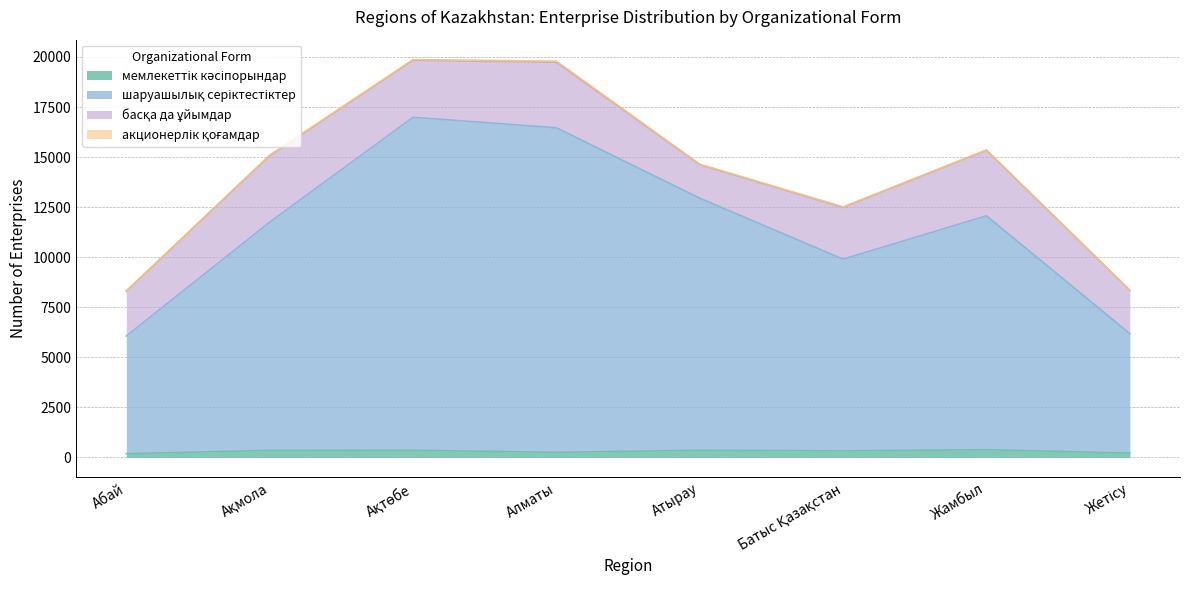

Where does the шаруашылық серіктестіктер series first go above 12069?

Ақтөбе